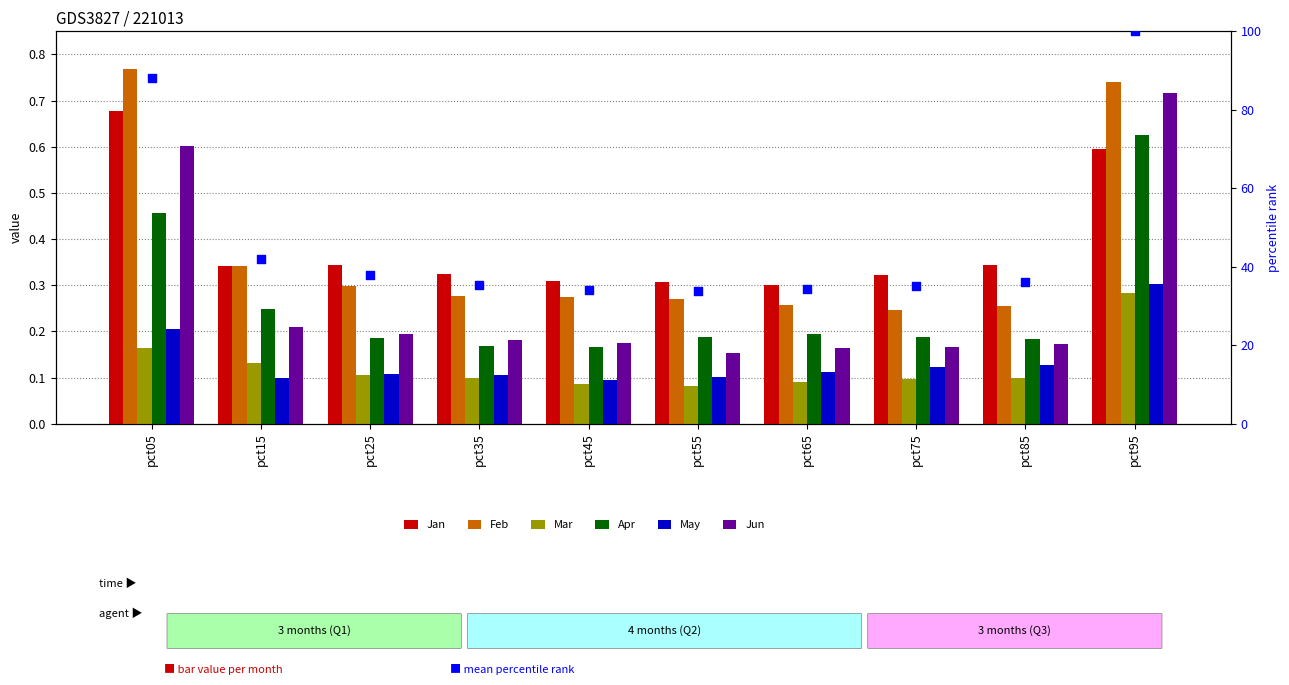

At how many categories does at least one series exceed 0?

10